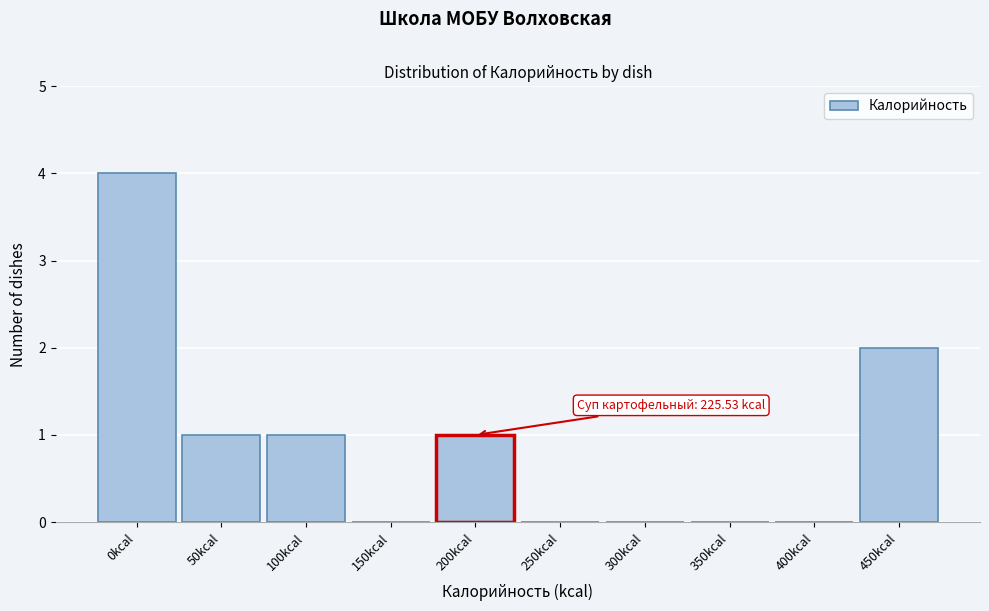

Reading right to left, list all the values displayed in this chart.

450kcal=2	400kcal=0	350kcal=0	300kcal=0	250kcal=0	200kcal=1	150kcal=0	100kcal=1	50kcal=1	0kcal=4